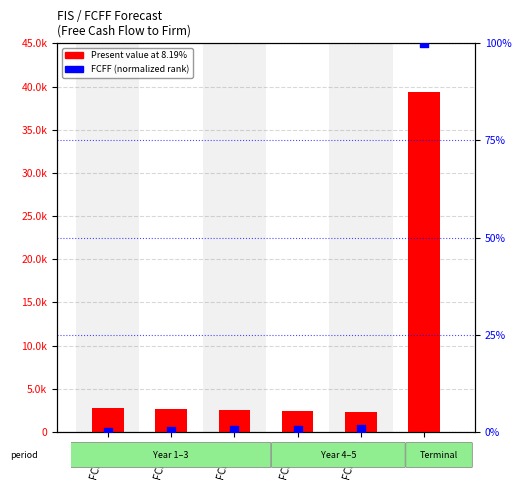

Which series has the largest total across all categories?

Present value at 8.19%